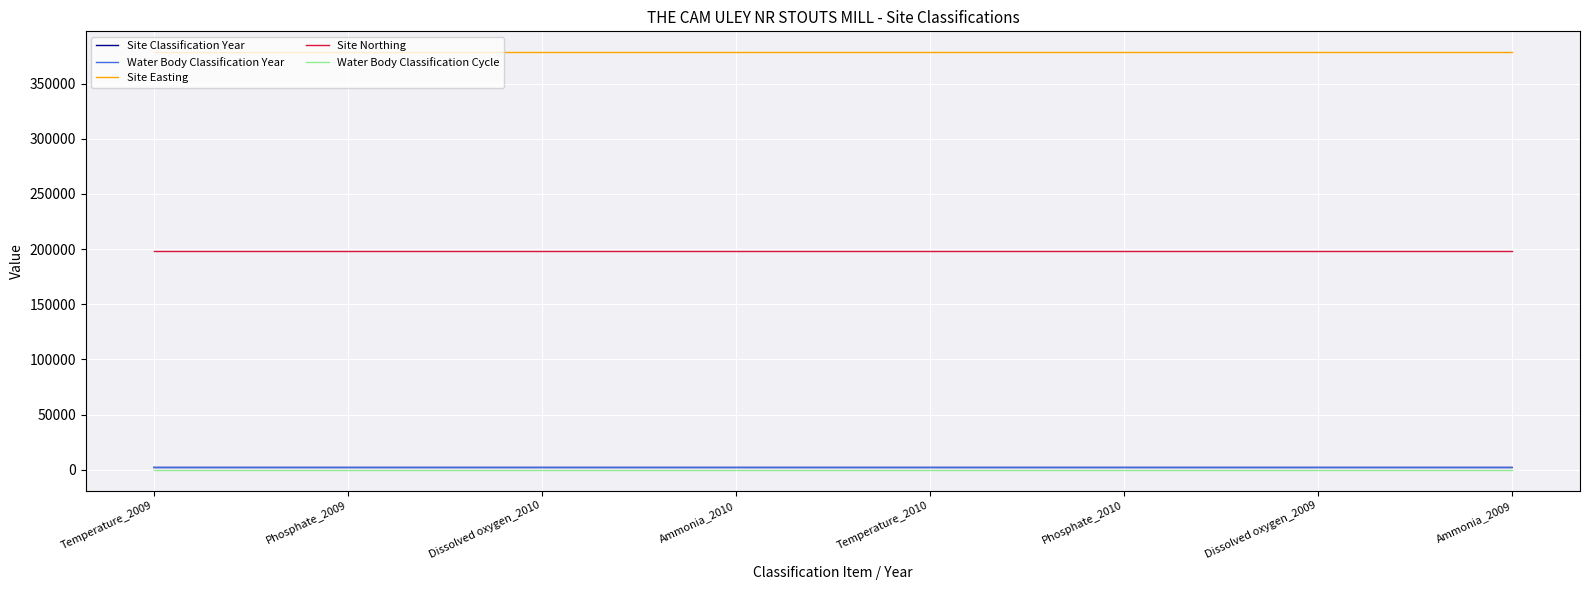

Reading left to right, extract all data points from this chart.

Site Classification Year: Temperature_2009=2009	Phosphate_2009=2009	Dissolved oxygen_2010=2010	Ammonia_2010=2010	Temperature_2010=2010	Phosphate_2010=2010	Dissolved oxygen_2009=2009	Ammonia_2009=2009
Water Body Classification Year: Temperature_2009=2009	Phosphate_2009=2009	Dissolved oxygen_2010=2010	Ammonia_2010=2010	Temperature_2010=2010	Phosphate_2010=2010	Dissolved oxygen_2009=2009	Ammonia_2009=2009
Site Easting: Temperature_2009=378490	Phosphate_2009=378490	Dissolved oxygen_2010=378490	Ammonia_2010=378490	Temperature_2010=378490	Phosphate_2010=378490	Dissolved oxygen_2009=378490	Ammonia_2009=378490
Site Northing: Temperature_2009=197850	Phosphate_2009=197850	Dissolved oxygen_2010=197850	Ammonia_2010=197850	Temperature_2010=197850	Phosphate_2010=197850	Dissolved oxygen_2009=197850	Ammonia_2009=197850
Water Body Classification Cycle: Temperature_2009=1	Phosphate_2009=1	Dissolved oxygen_2010=1	Ammonia_2010=1	Temperature_2010=1	Phosphate_2010=1	Dissolved oxygen_2009=1	Ammonia_2009=1